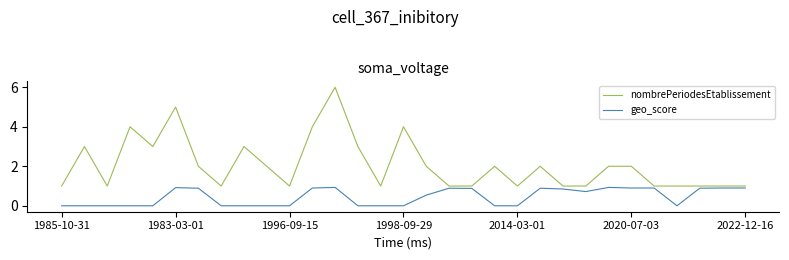

What is the difference between the maximum and minimum values in the geo_score series?

0.9